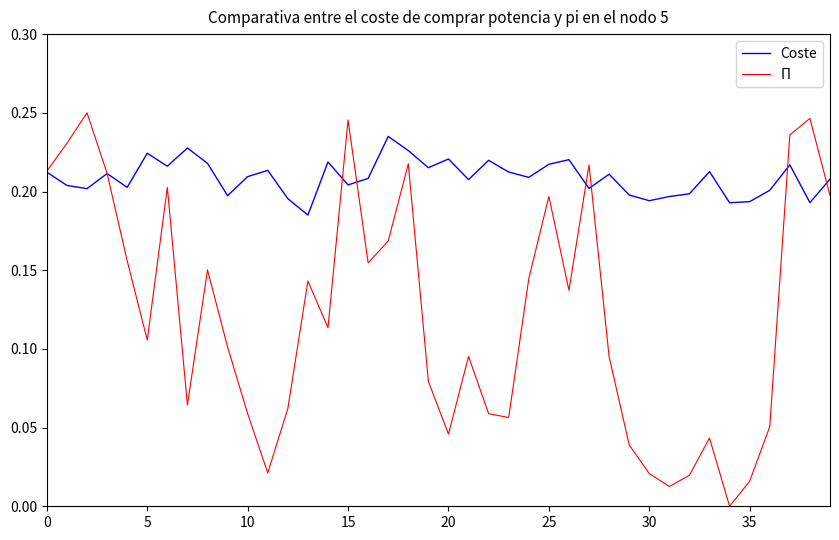

In Coste, how many points are lower than both neighbors (excluding endpoints)?

13